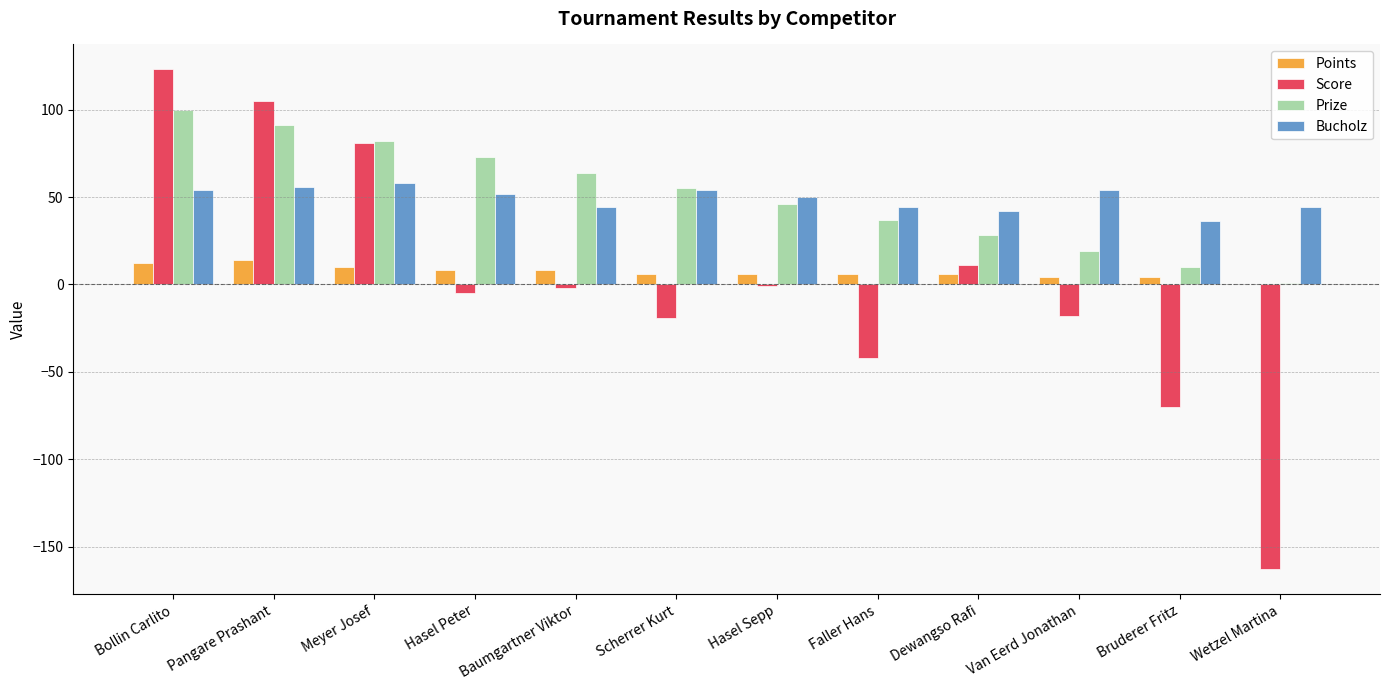

Which series has the widest spread of values?

Score